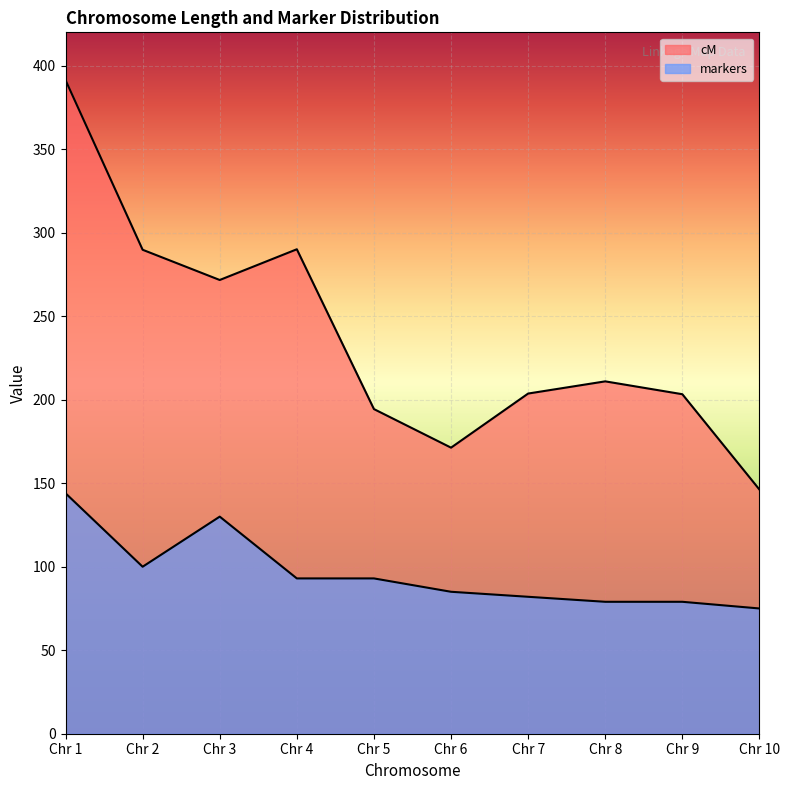

Between Chr 2 and Chr 6, which series saw the biggest shift?

cM